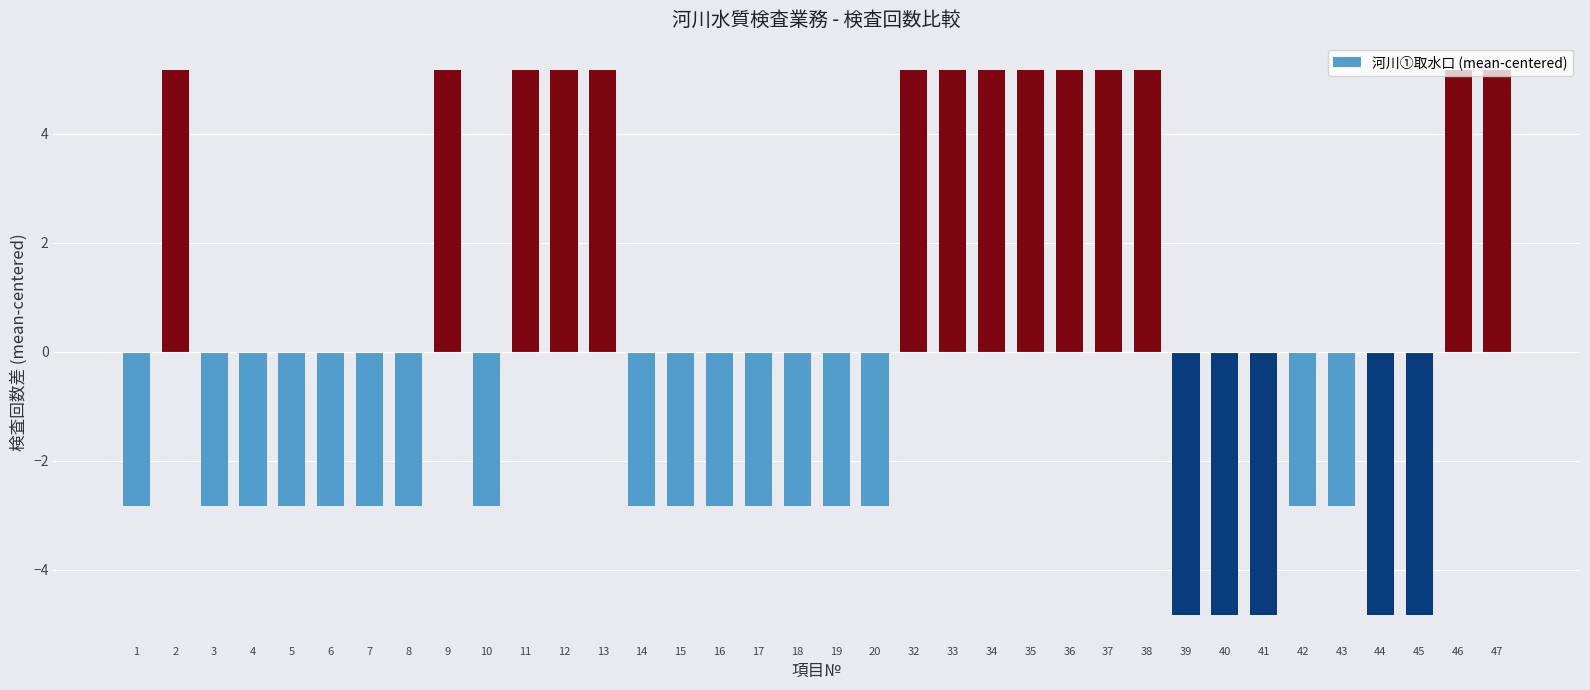

True or false: the data shows -0.9 at 20.

False